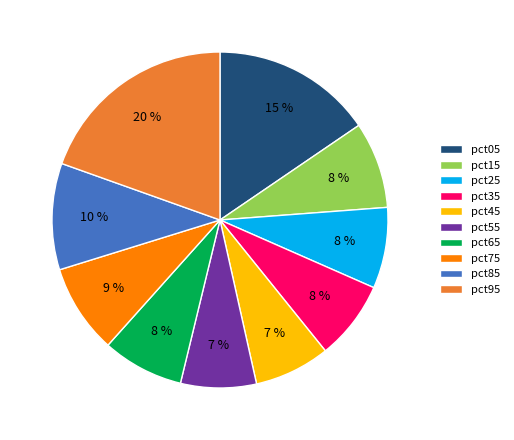

The pct35 slice represents 8% of the pie. True or false?

True